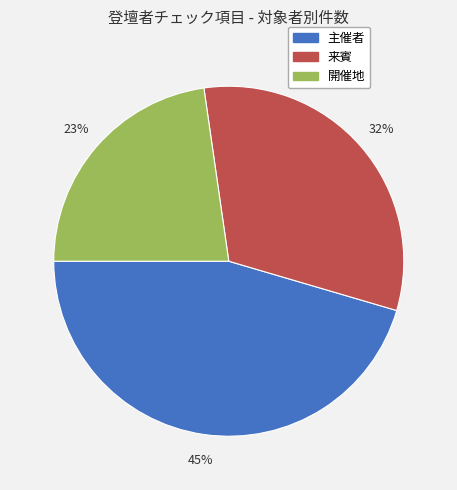

What is the ratio of the value at 来賓 to the value at 開催地?

1.4